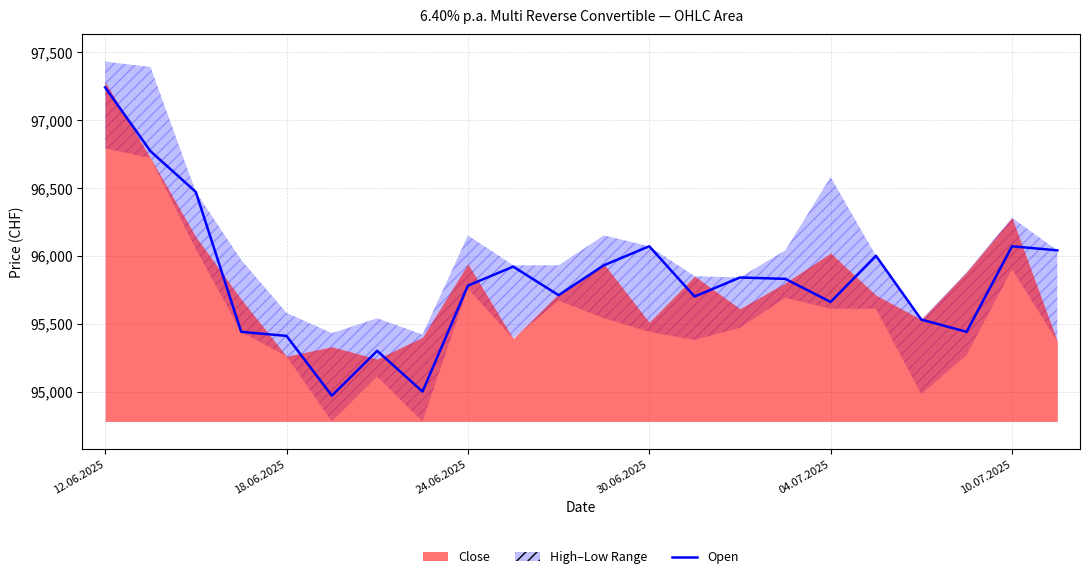

Approximately how many times larger is the value at 04.07.2025 compared to 10?

1.0